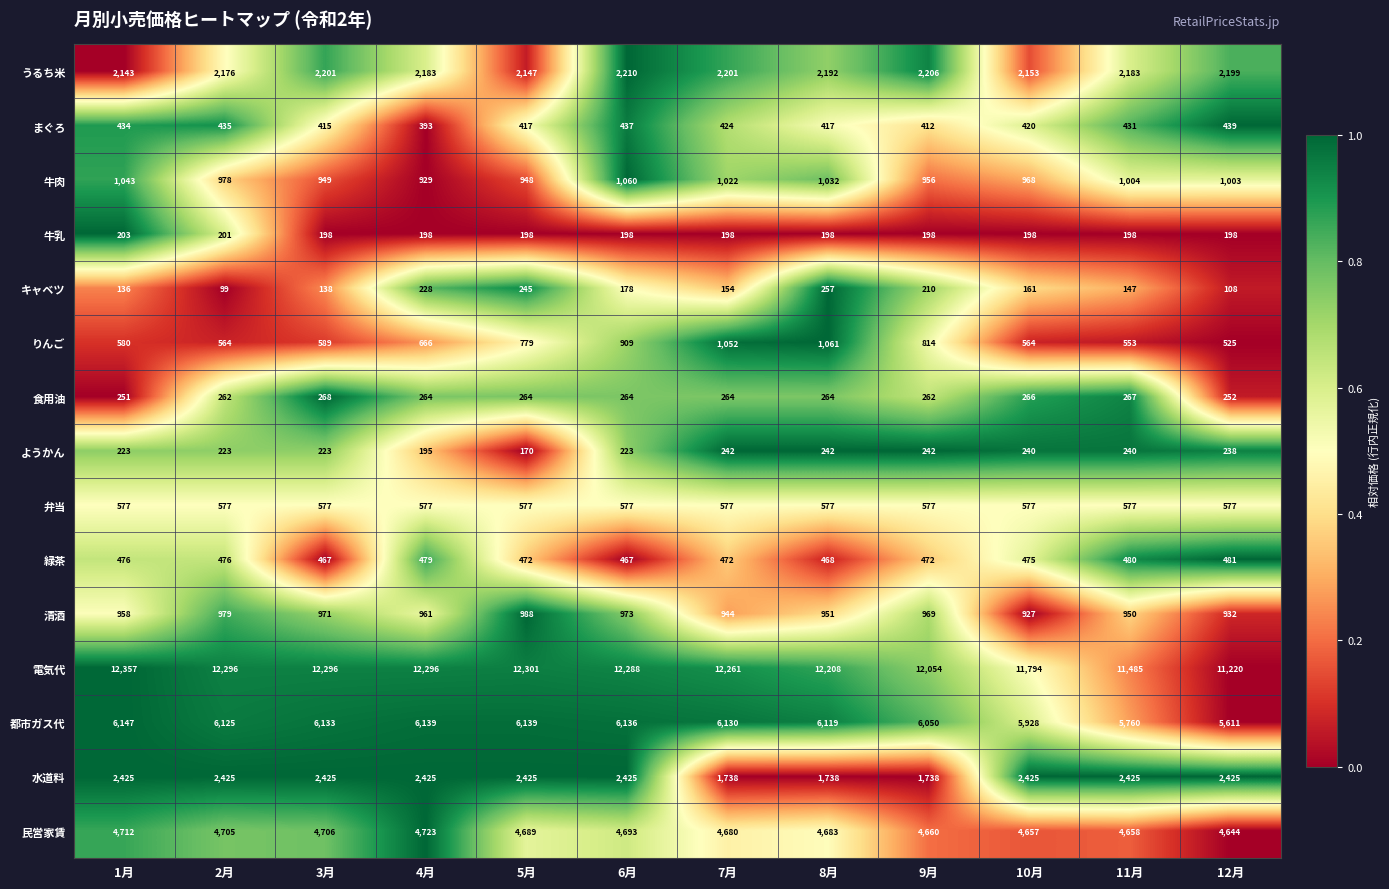

Count the number of categories in the chart.

12